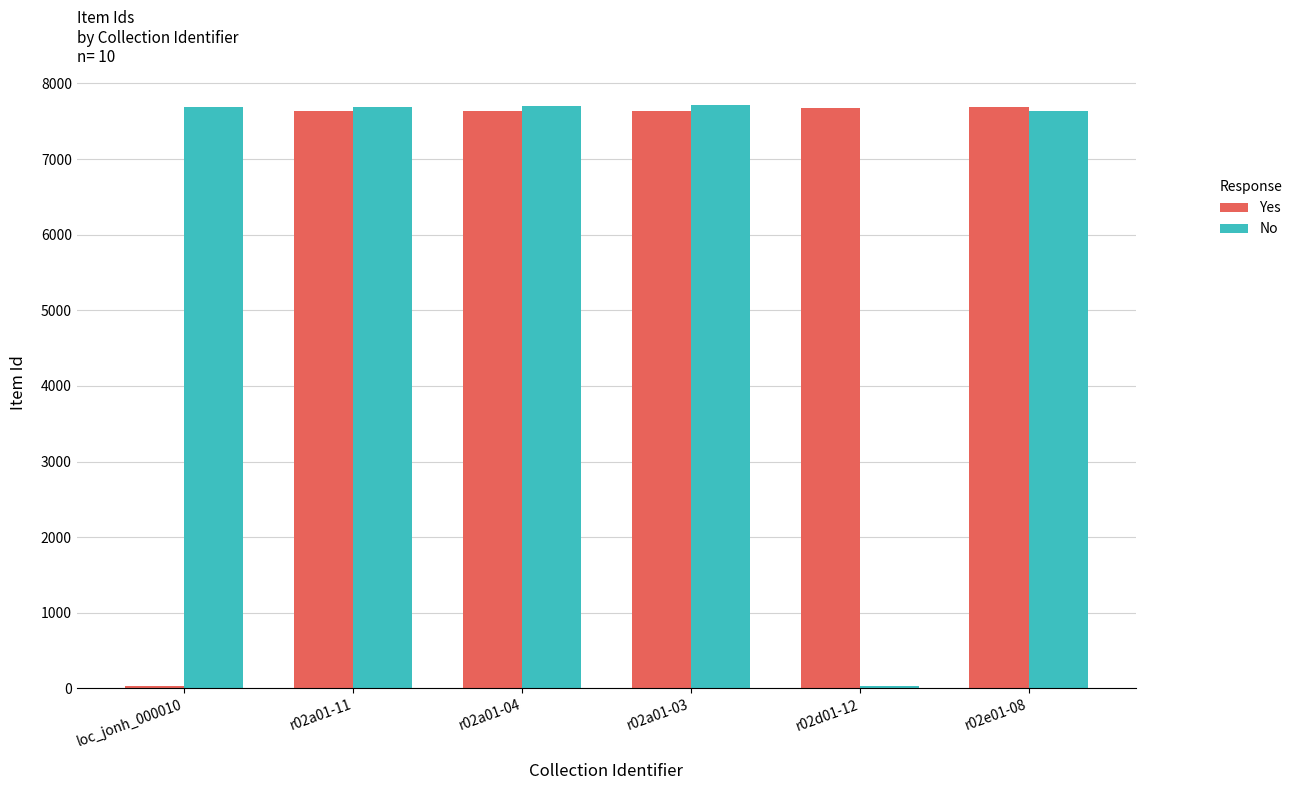

What is the maximum value shown in the chart?

7712